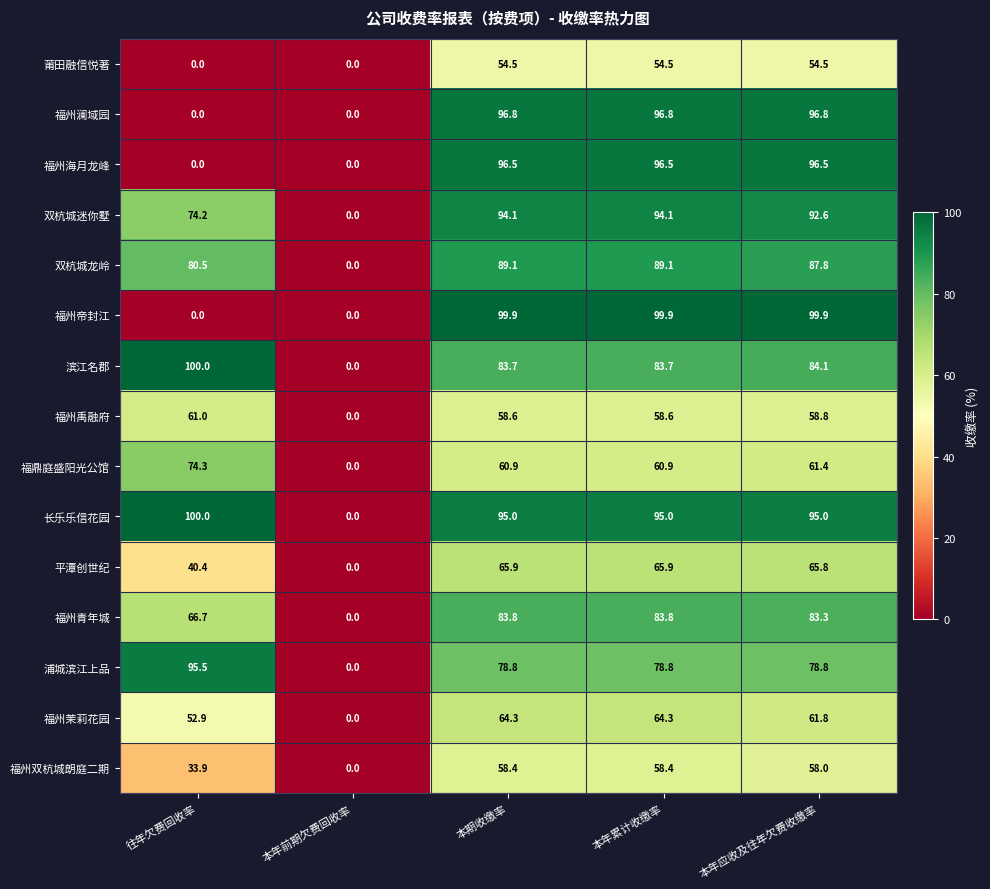

Is the value of 福鼎庭盛阳光公馆 at 本期收缴率 greater than the value of 福州澜域园 at 本年应收及往年欠费收缴率?

No